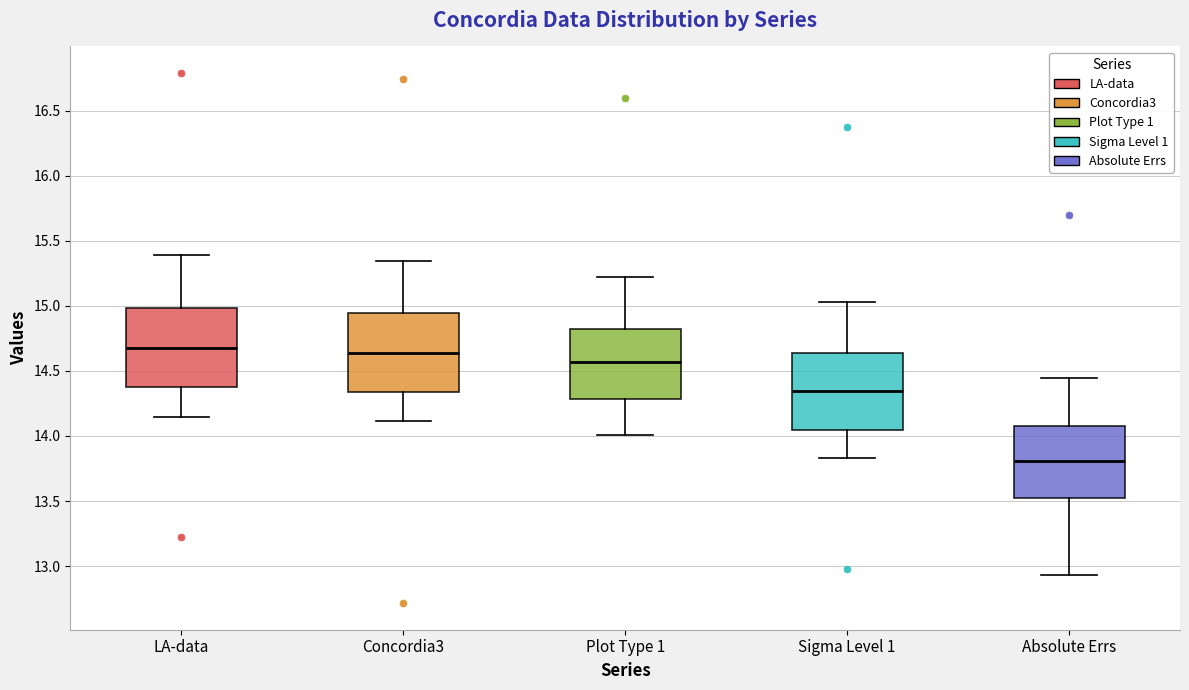

Where does the lower whisker of the box for Plot Type 1 end on the y-axis? The values are not printed on the chart, so give them approximately, as read against the axis.

14.00